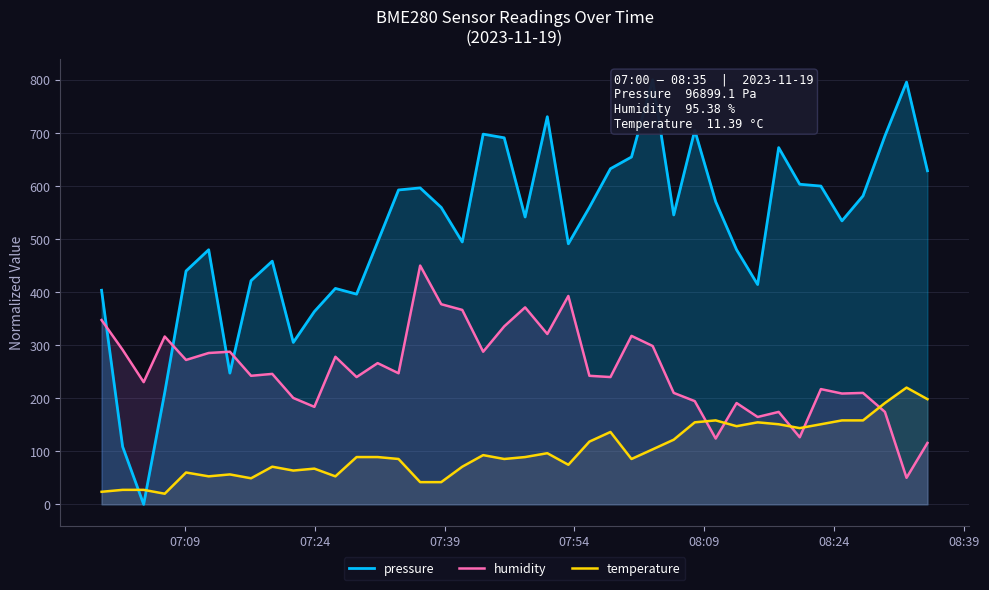

What is the highest value of the humidity series?

450.0